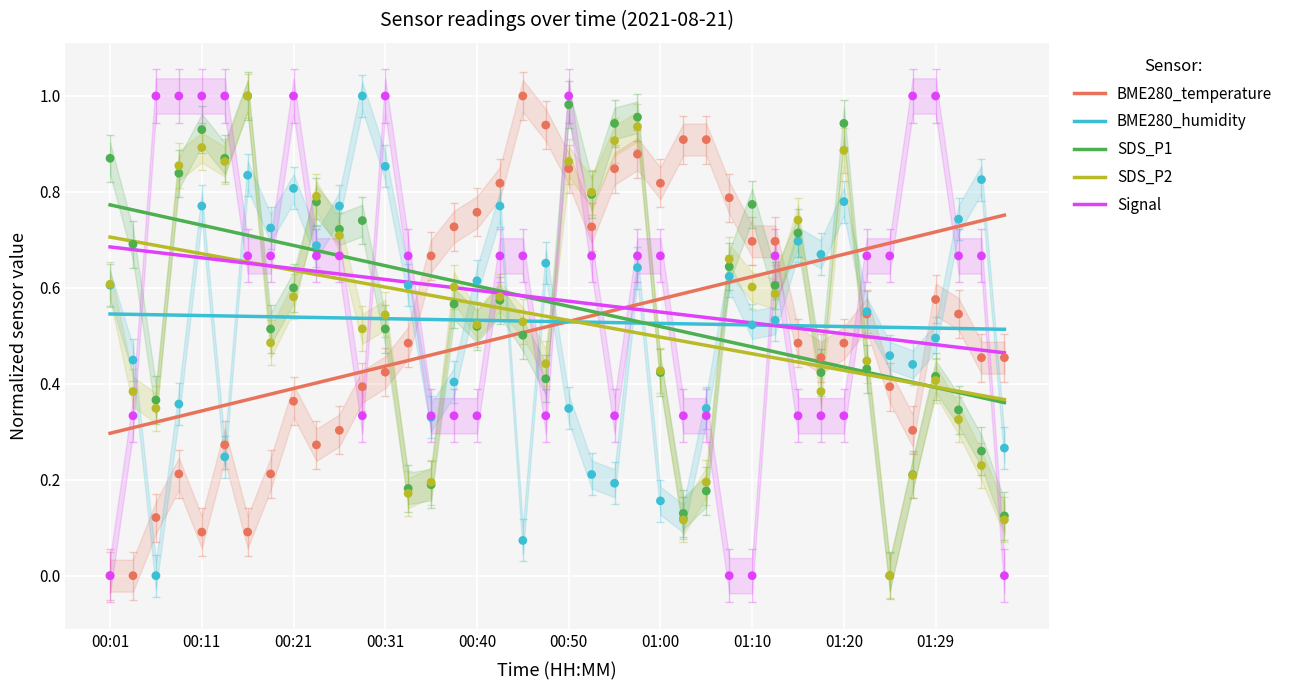

Which series has the widest spread of Y values?

BME280_temperature